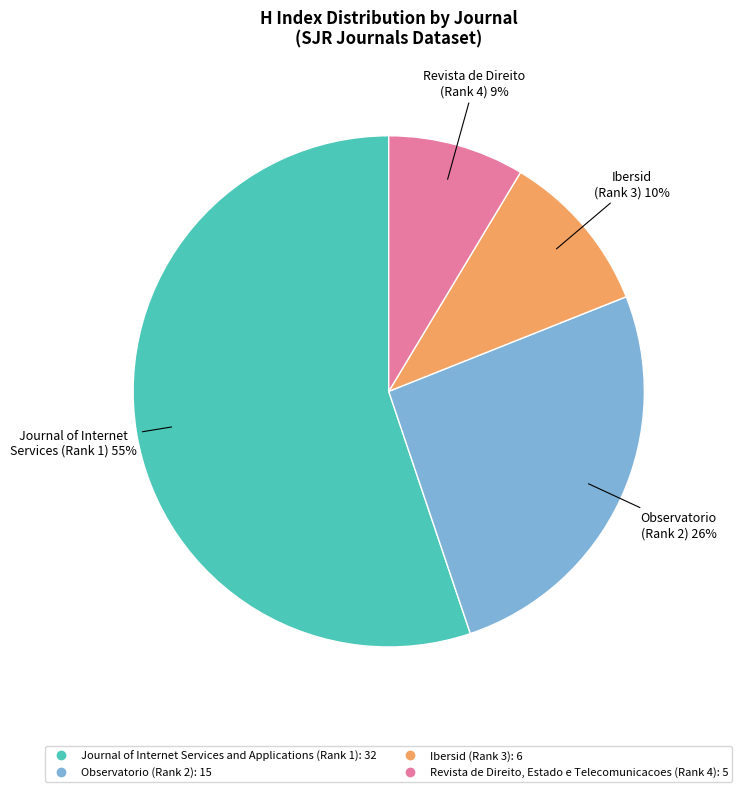

To the nearest percent, what is the average slice percentage?

25%